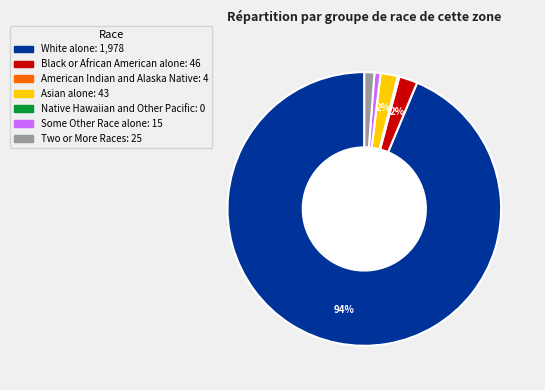

Which slice is the largest?

White alone